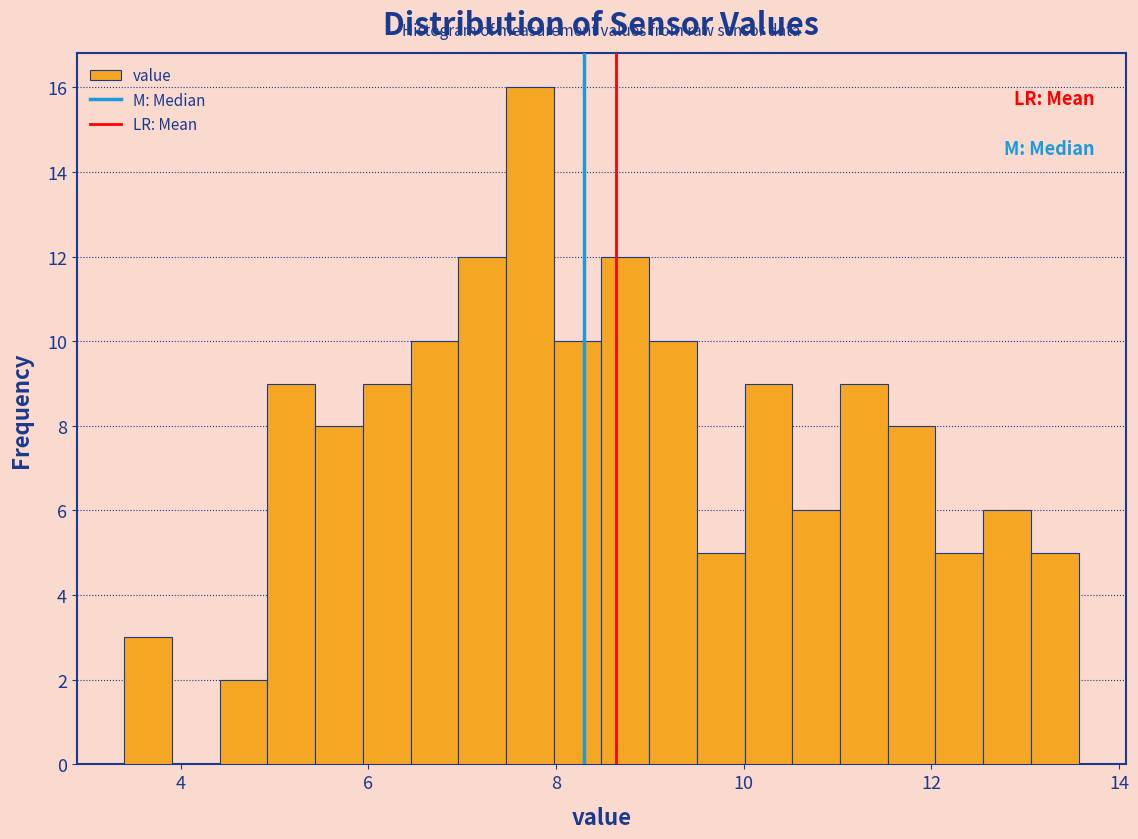

Around what value on the x-axis is the tallest bar? Give the approximate position of its centre, as read against the axis.

7.8